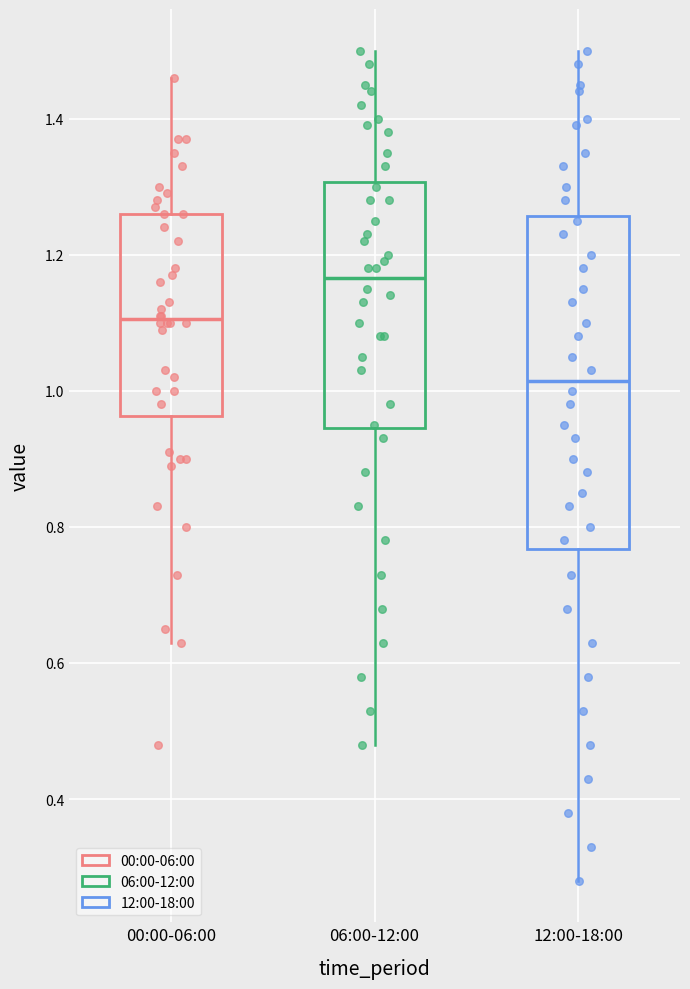

Which box's median line is the highest?

06:00-12:00